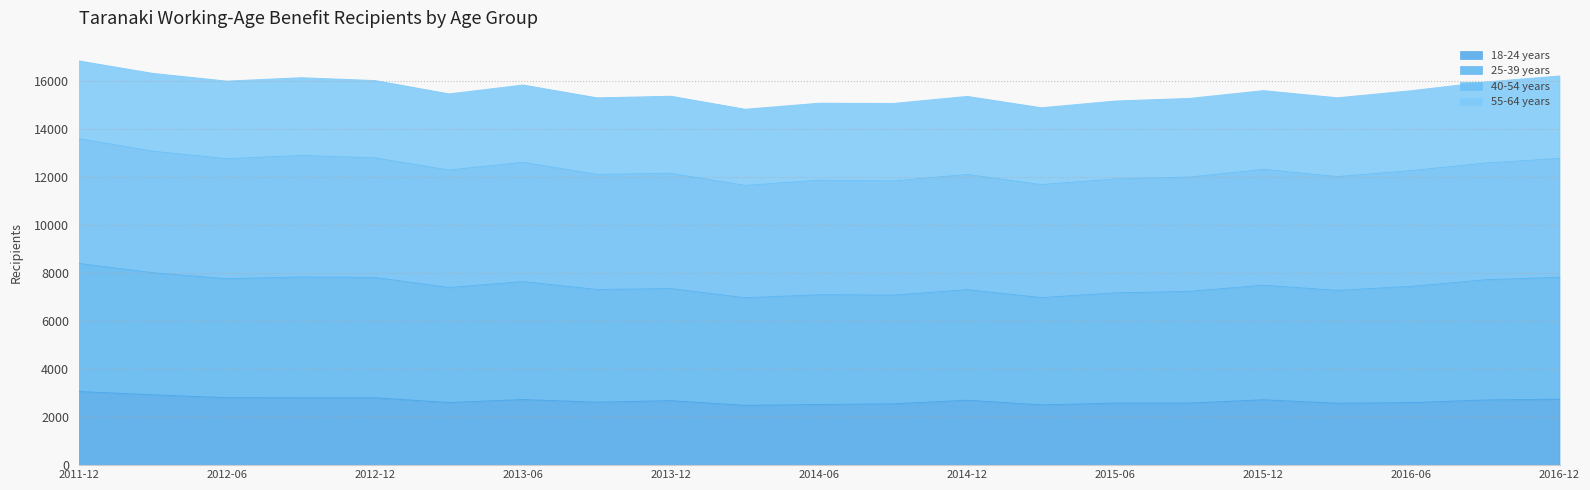

The 18-24 years series shows 2555 at 2014-09. True or false?

True